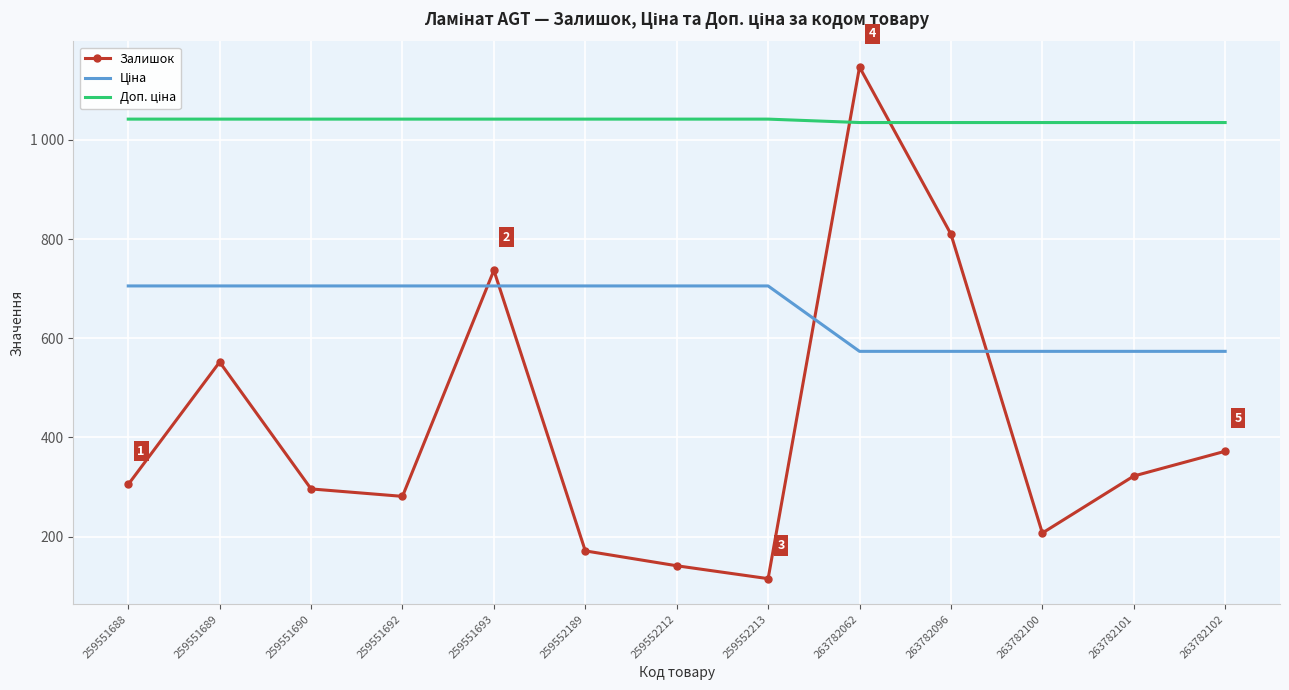

What is the highest value of the Ціна series?

705.5